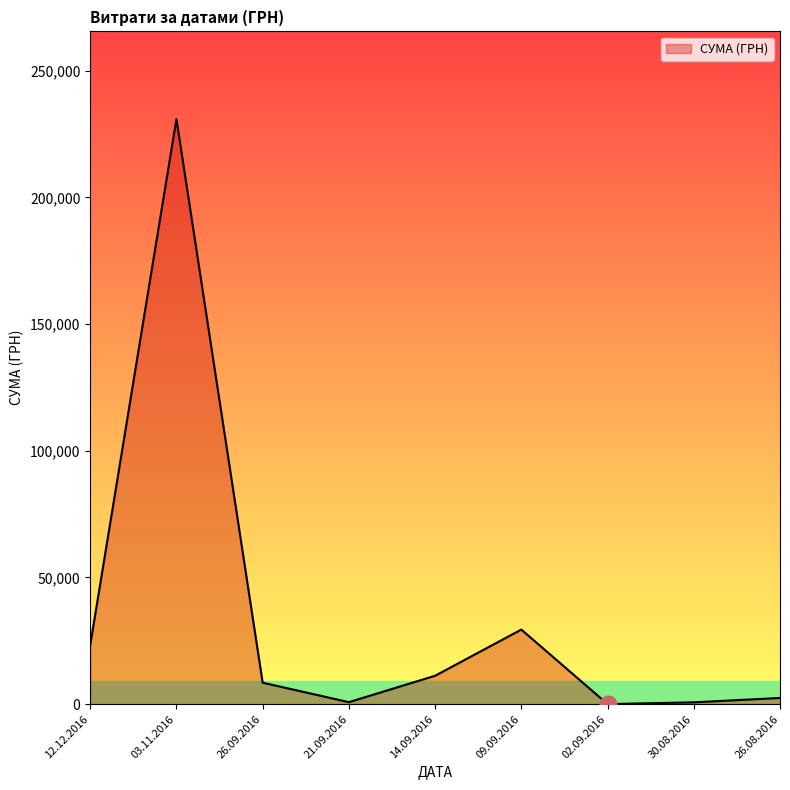

At which label is the value closest to 115429?

09.09.2016